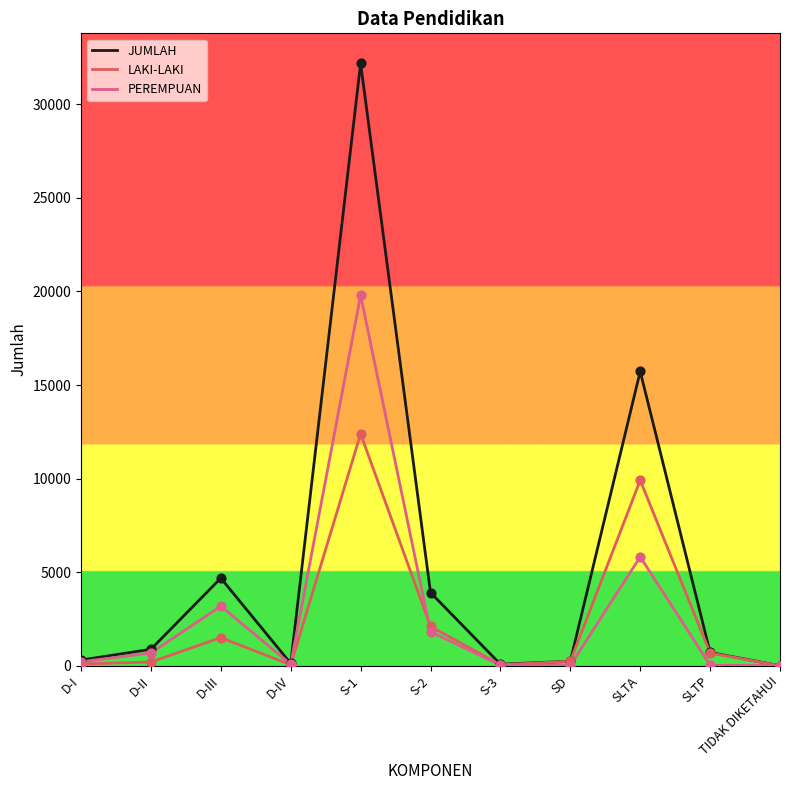

At how many categories does at least one series exceed 7939?

2